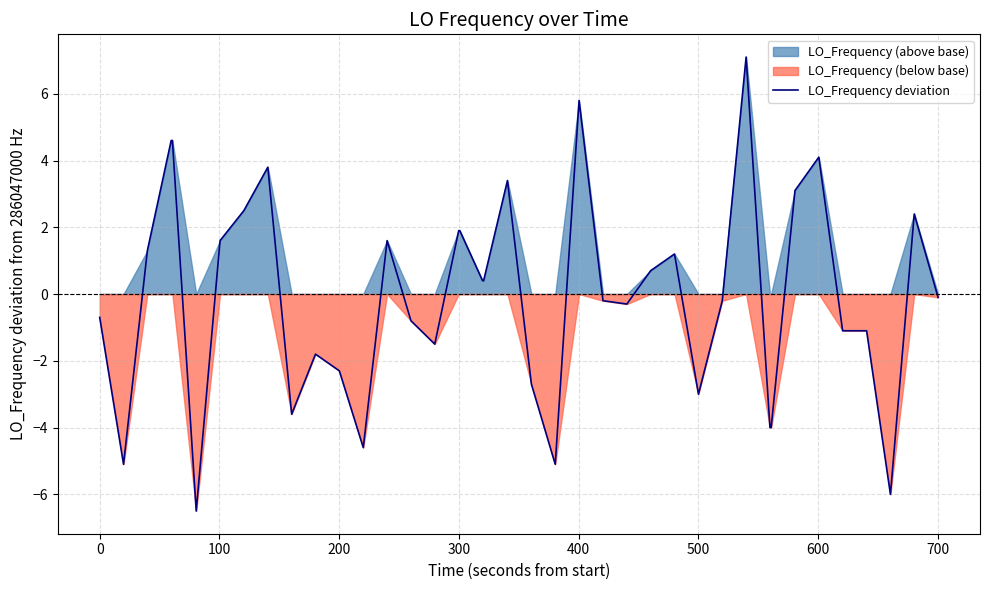

Does the chart display data point markers on the line(s)?

No